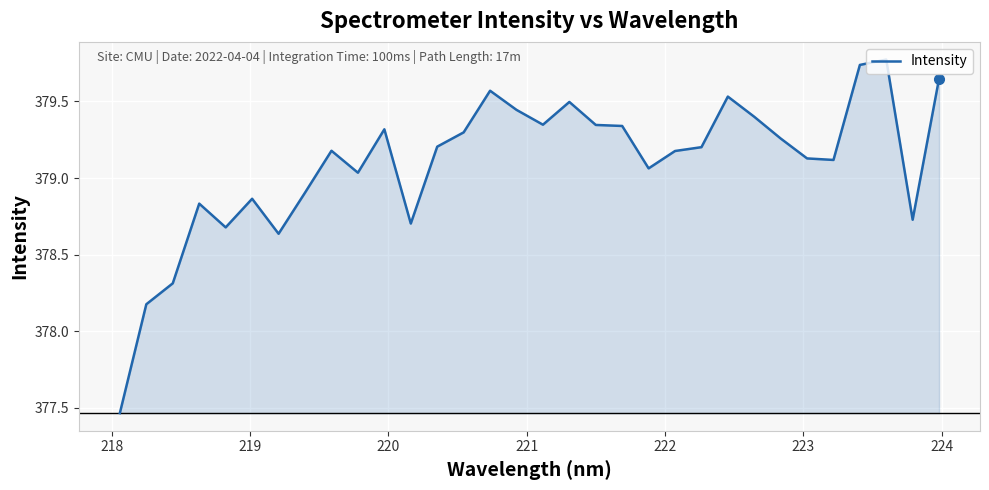

What is the difference between the maximum and minimum values?

2.3